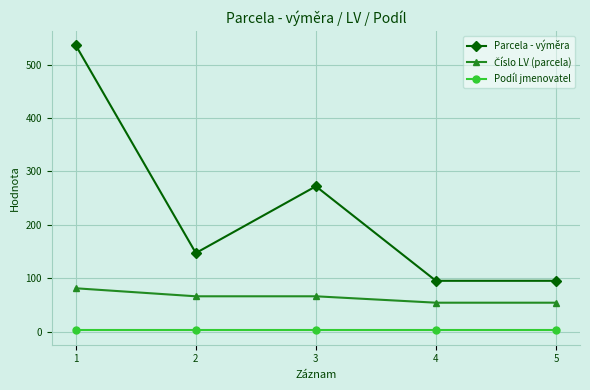

Which series changed the most between 3 and 4?

Parcela - výměra